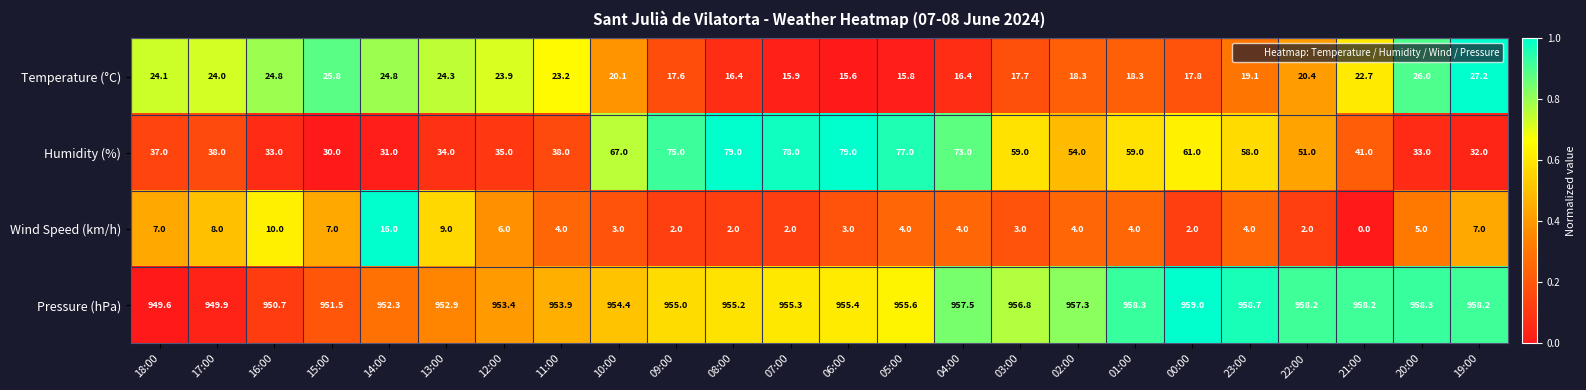

Where does the Temperature (°C) series first go above 20?

18:00